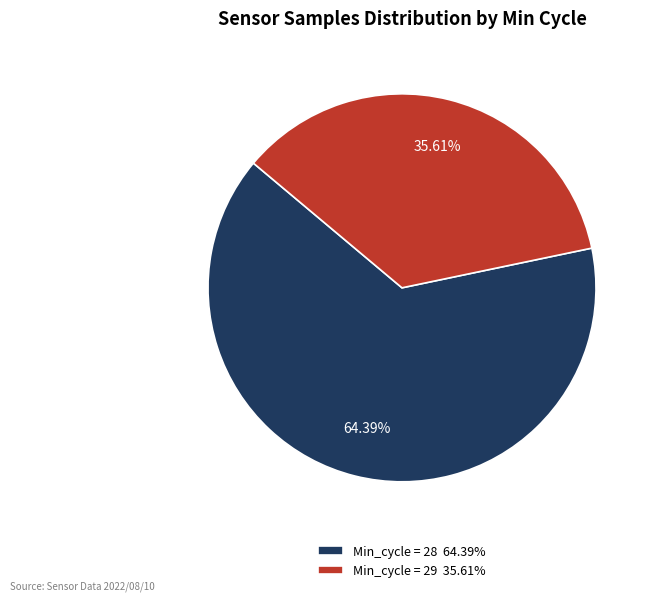

Do Min_cycle = 29 35.61% and Min_cycle = 28 64.39% together represent more than half of the pie?

Yes